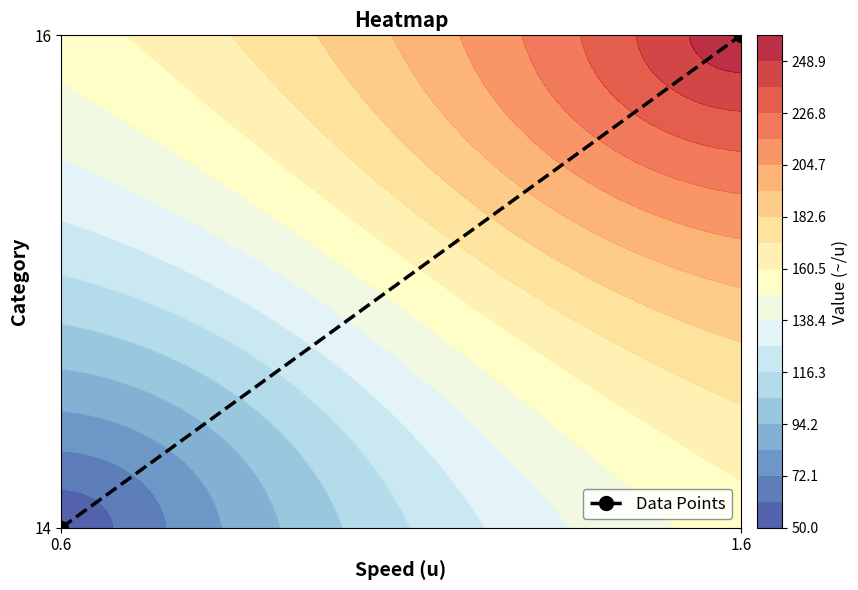

Approximately how many times larger is the value at 0.6 compared to 1.6?

0.9